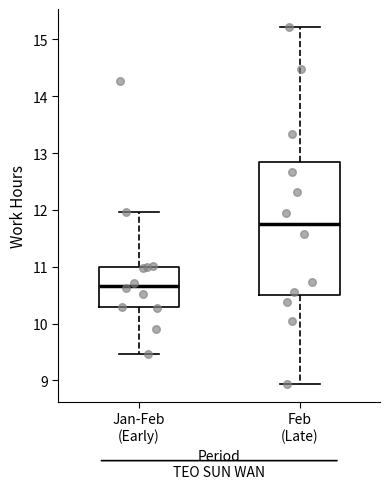

Where does the median line of the box for Jan-Feb (Early) sit on the y-axis? The values are not printed on the chart, so give them approximately, as read against the axis.

10.7